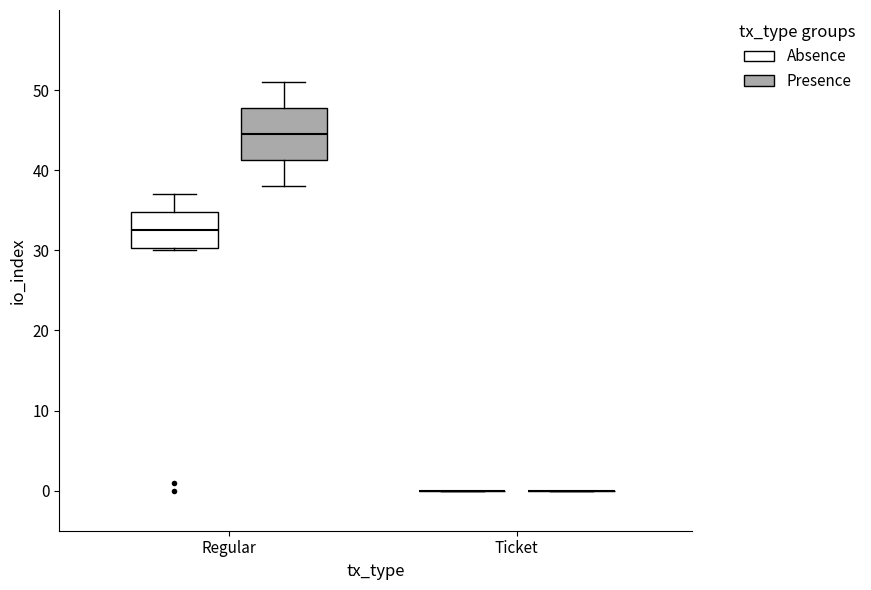

Which box is the tallest, from its lower edge to its upper edge?

Regular (Presence)